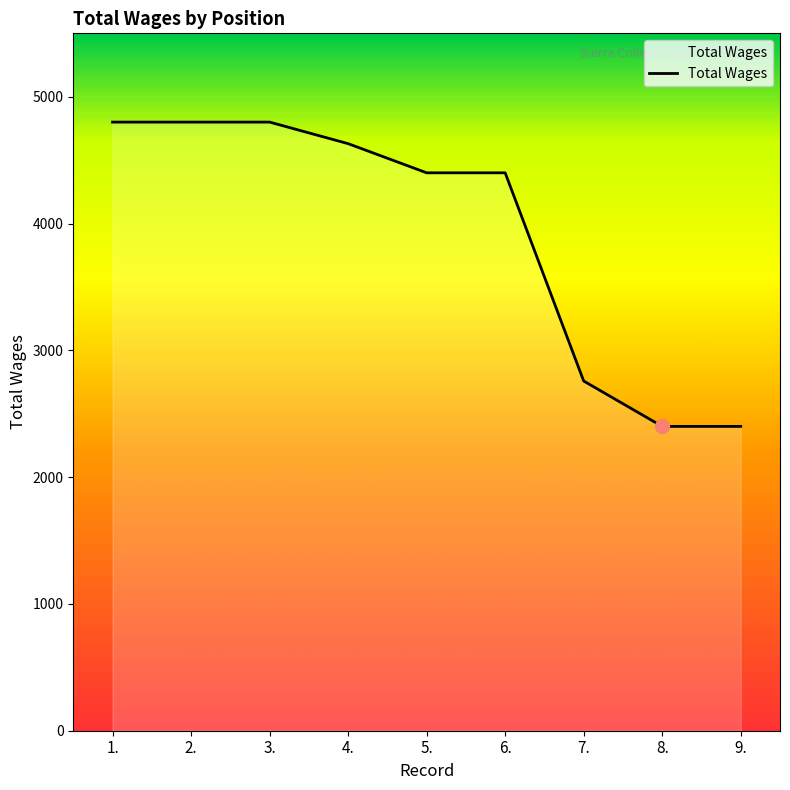

Is it true that the value at 7. is 4259?

False